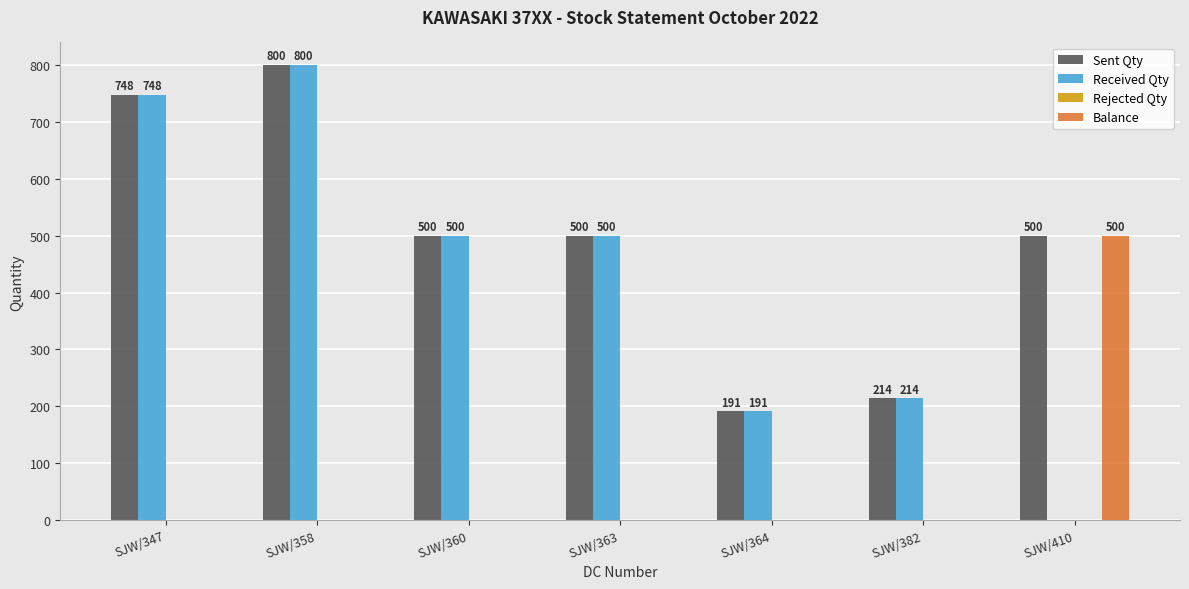

At which label does Received Qty first exceed 500?

SJW/347